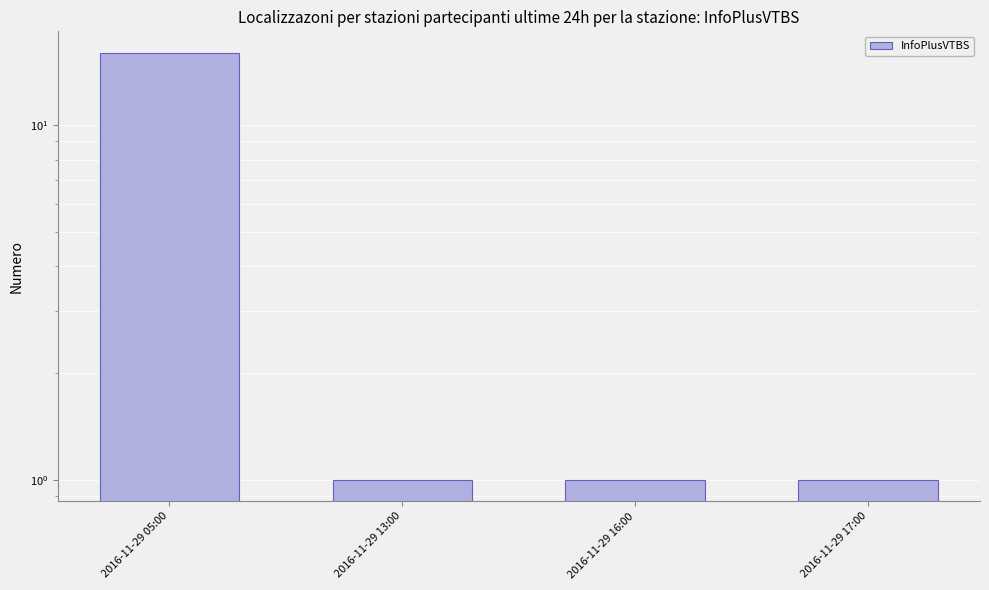

The chart shows a value of 1 at 2016-11-29 16:00. True or false?

True